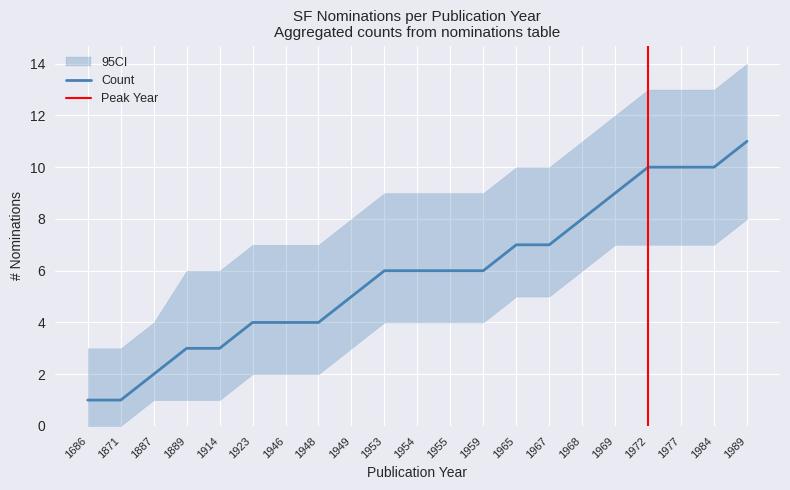

Reading left to right, transcribe all the data shown in this chart.

1686=1	1871=1	1887=2	1889=3	1914=3	1923=4	1946=4	1948=4	1949=5	1953=6	1954=6	1955=6	1959=6	1965=7	1967=7	1968=8	1969=9	1972=10	1977=10	1984=10	1989=11